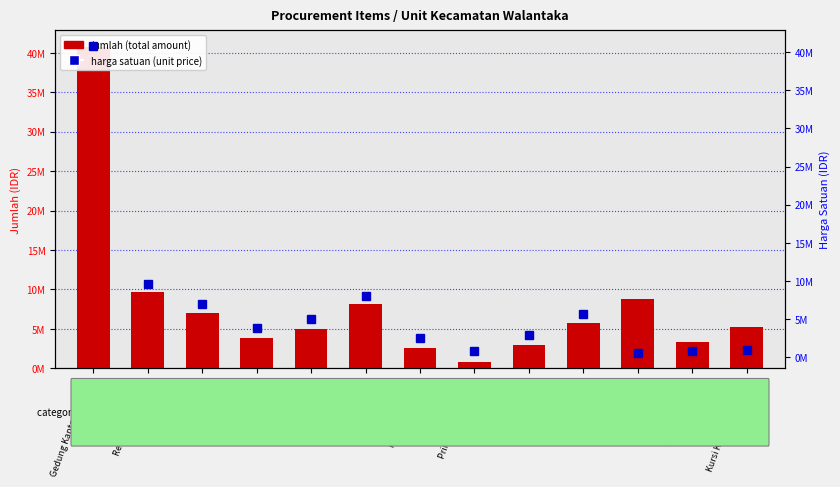

What are all the series names shown in the legend?

jumlah (total amount), harga satuan (unit price)